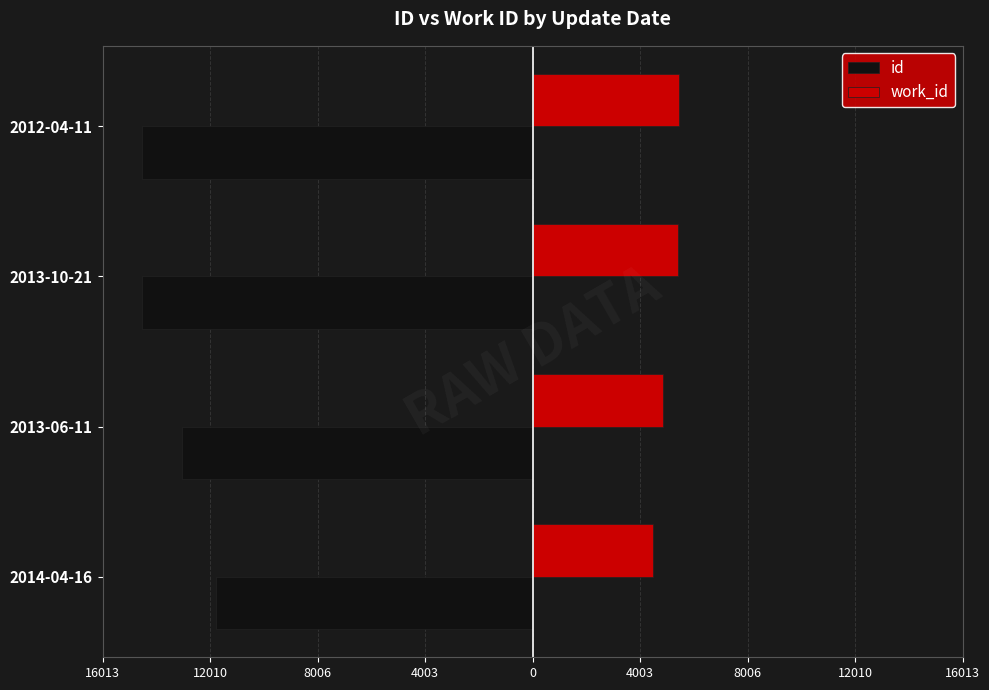

What are all the series names shown in the legend?

id, work_id